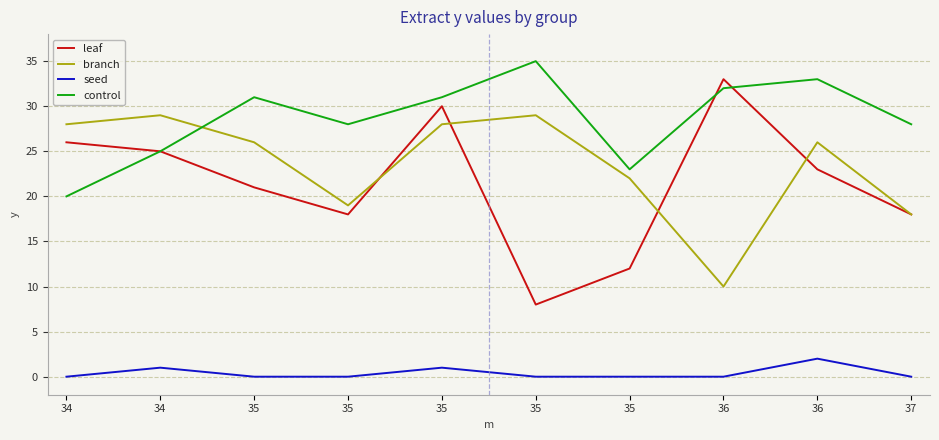

Which series ends up on top after the final intersection of leaf and control?

control